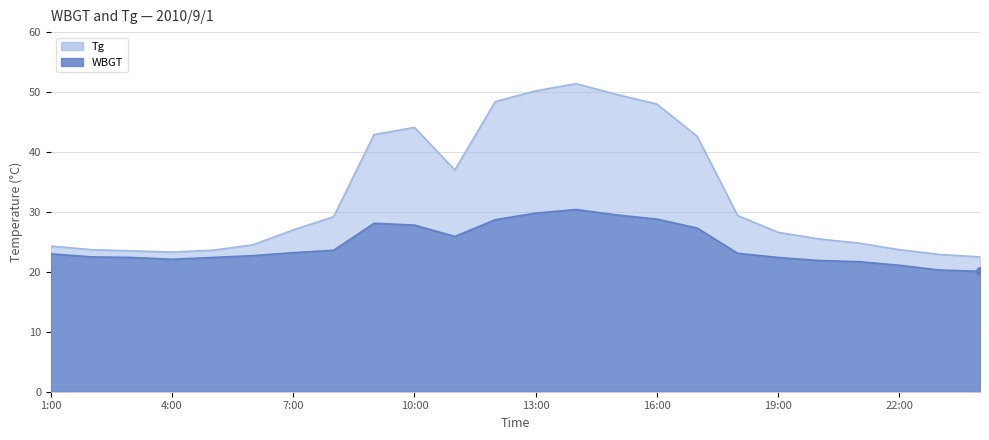

Is the value of Tg at 15:00 greater than the value of WBGT at 19:00?

Yes